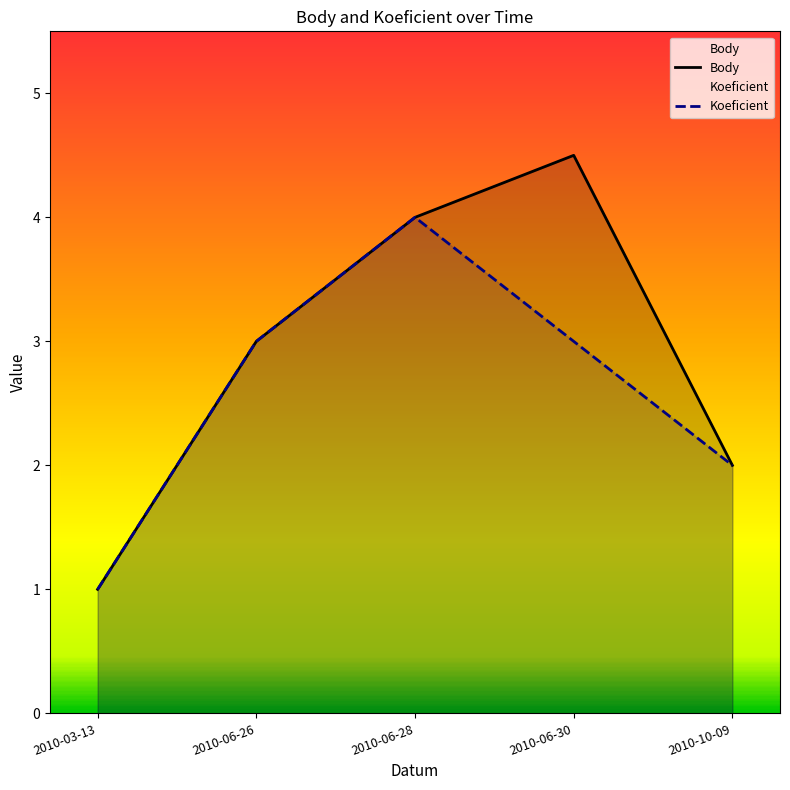

What is the sum of all Koeficient values?

13.0